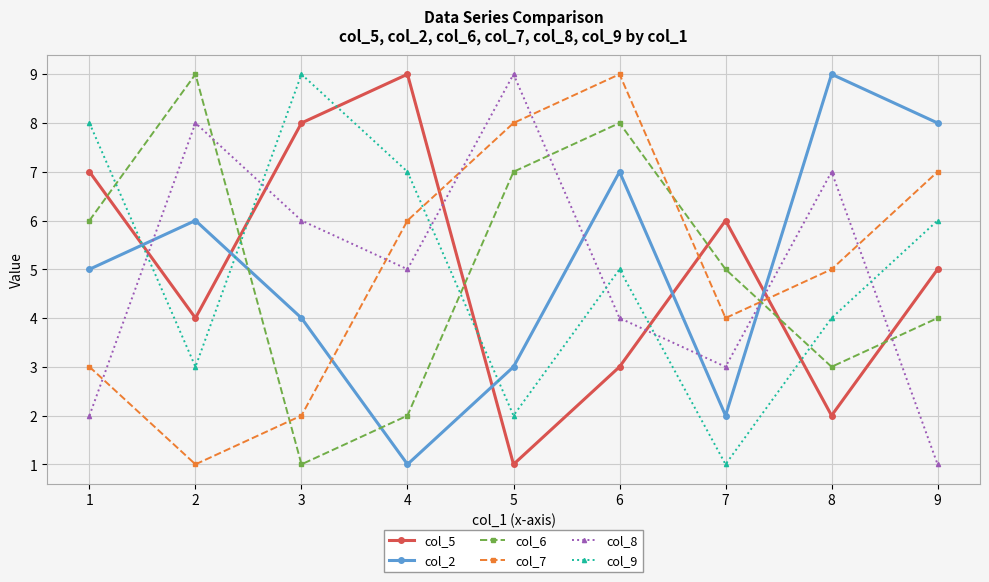

How many values in the col_9 series are below 5?

4